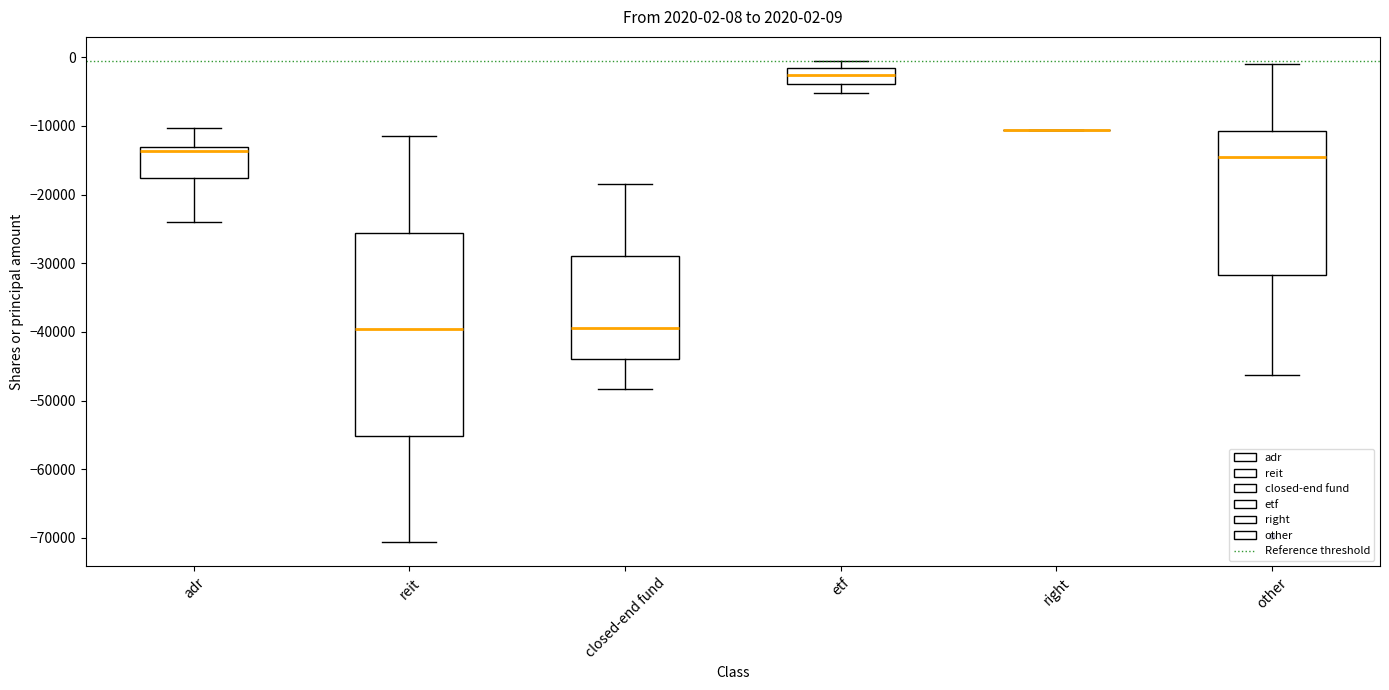

Comparing the boxes themselves (not the whiskers), which one is the tallest?

reit